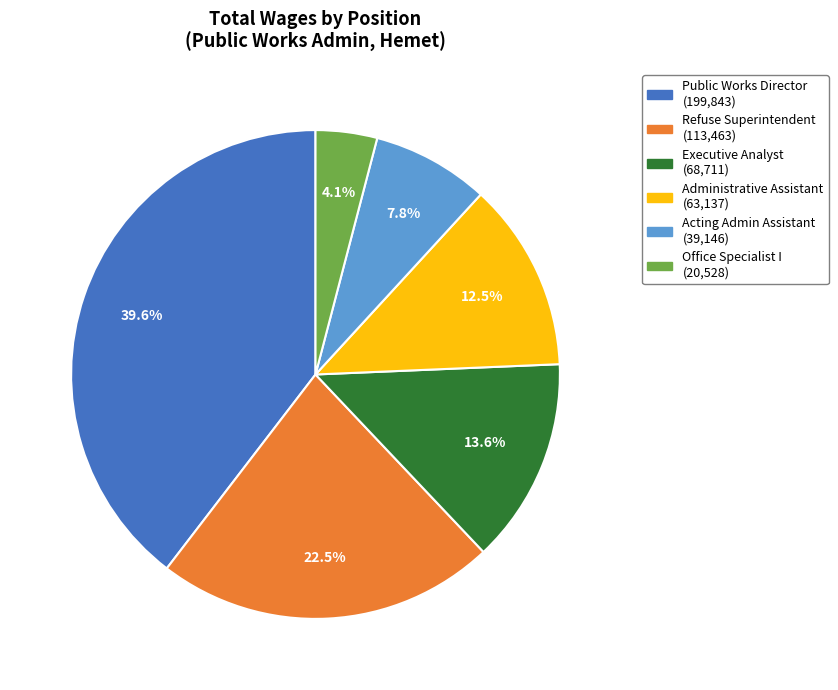

Is there any slice that represents more than half of the pie?

No